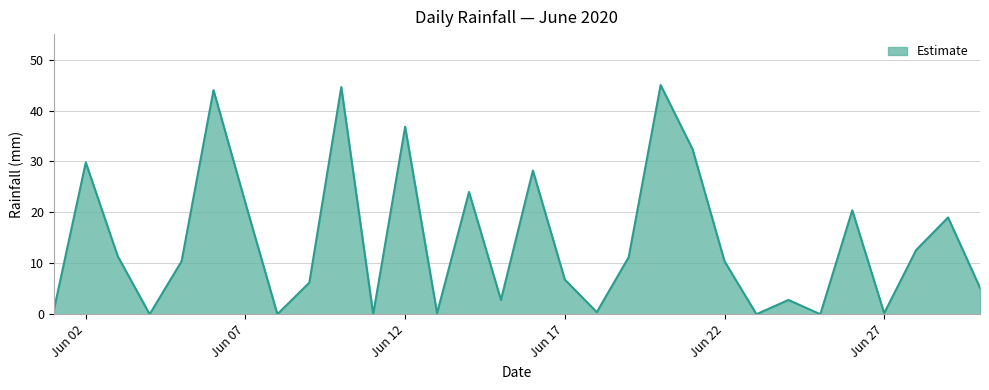

What is the maximum value shown in the chart?

45.0